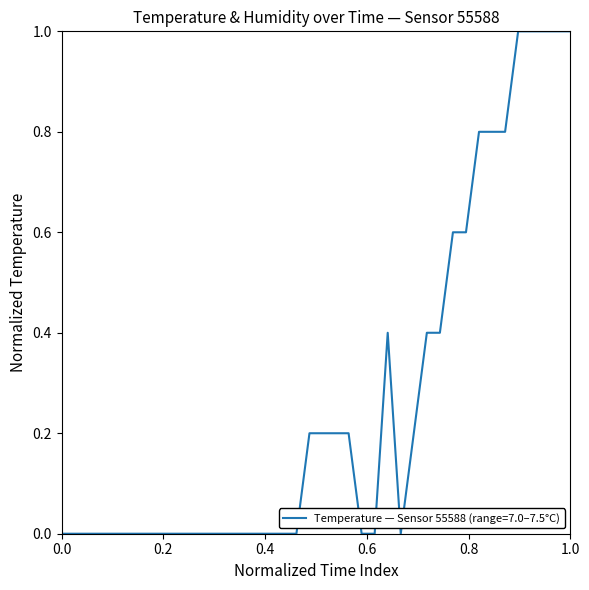

What is the greatest value displayed?

1.0